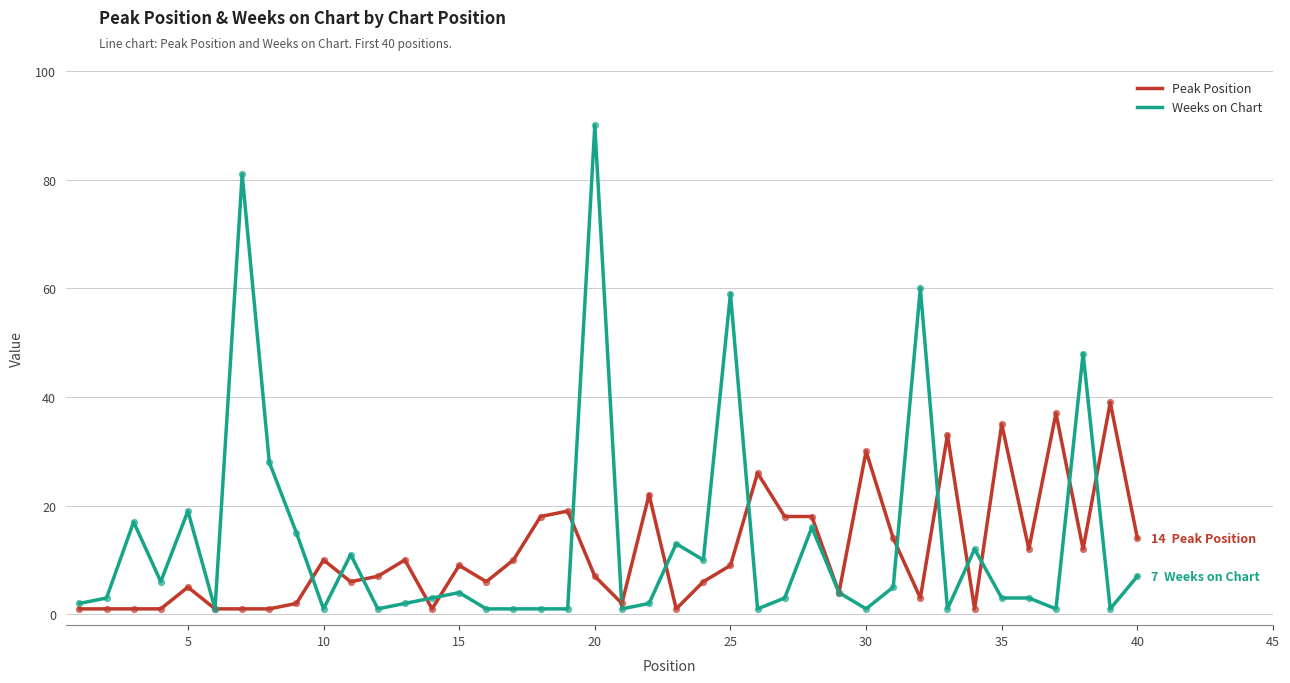

List the series in order of their peak value, lowest first.

Peak Position, Weeks on Chart